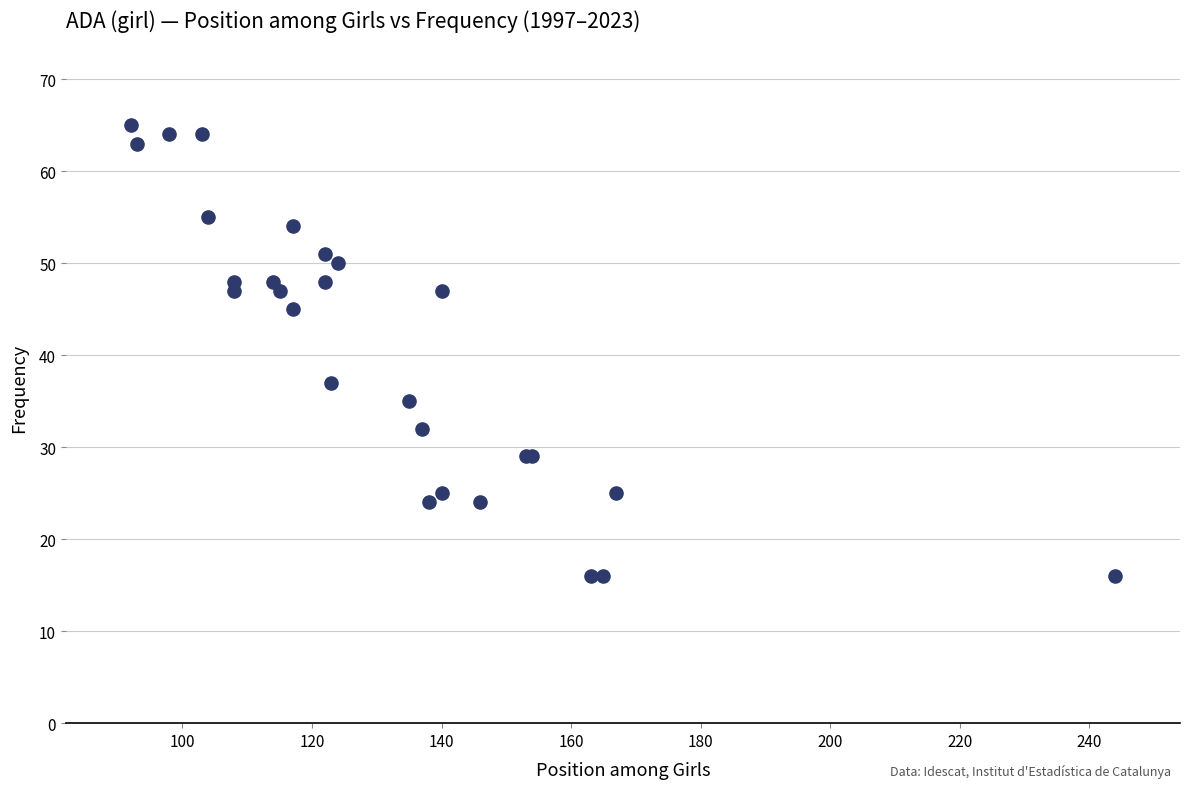

What Y value in the scatter plot is closest to 40?

37